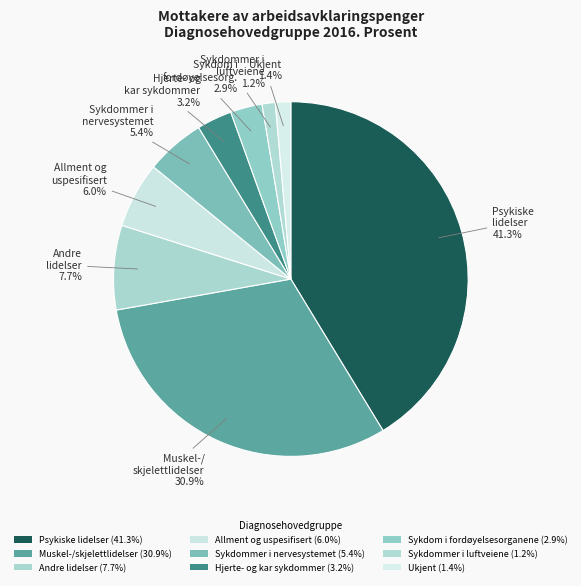

Which category has the smallest portion of the pie?

Sykdommer i luftveiene